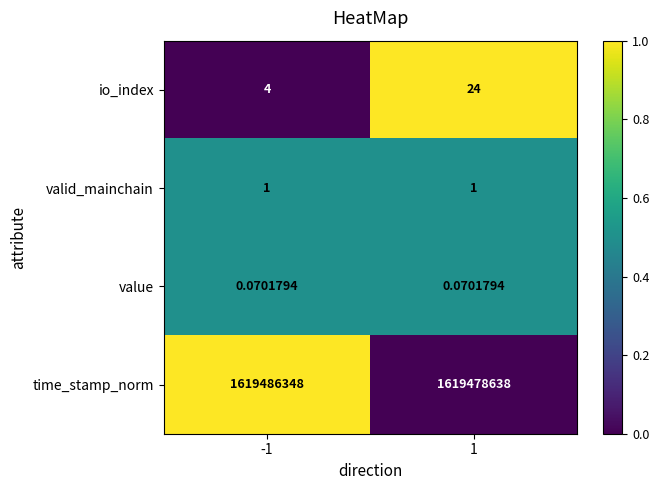

Which series has the largest range (max minus min)?

time_stamp_norm